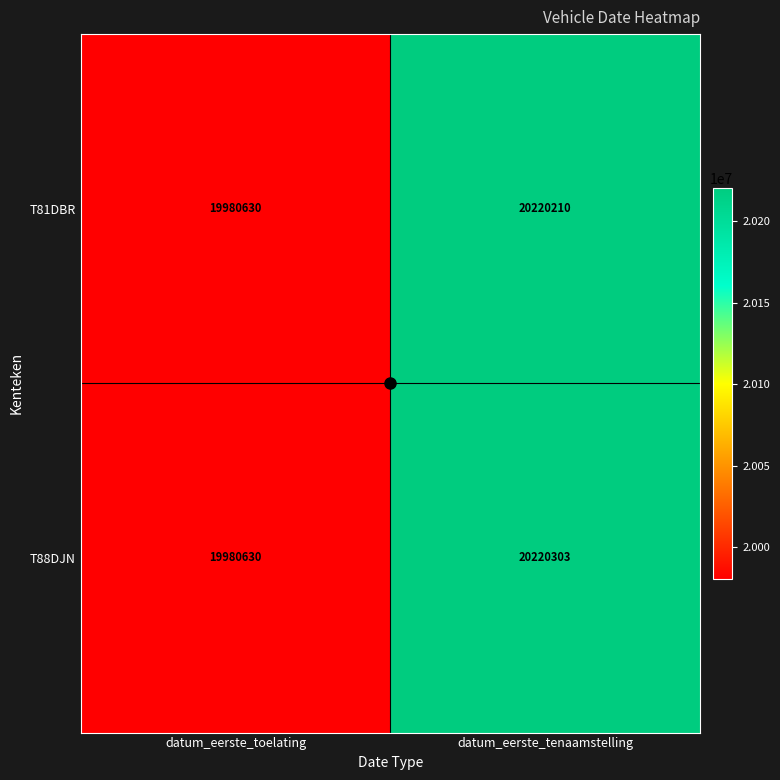

What is the difference between the T81DBR values at datum_eerste_toelating and datum_eerste_tenaamstelling?

239580